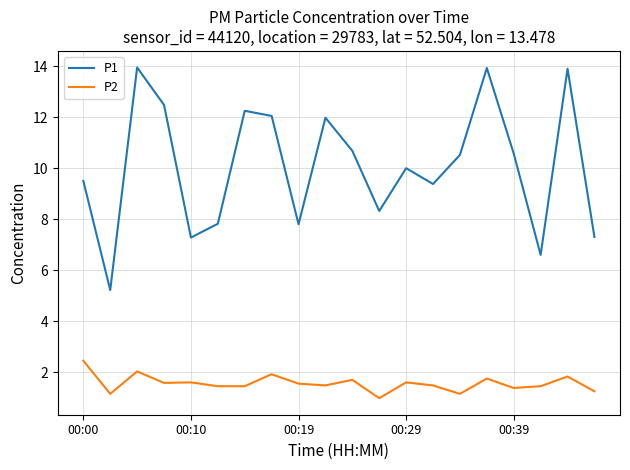

Rank the series by their average value, from lowest to highest.

P2, P1